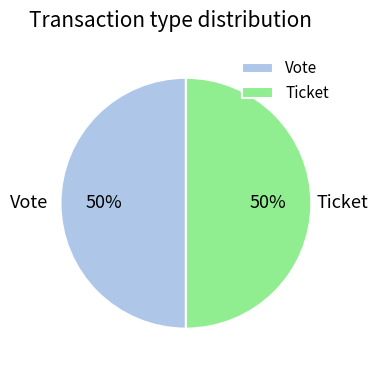

What percentage is the Vote slice, to the nearest percent?

50%